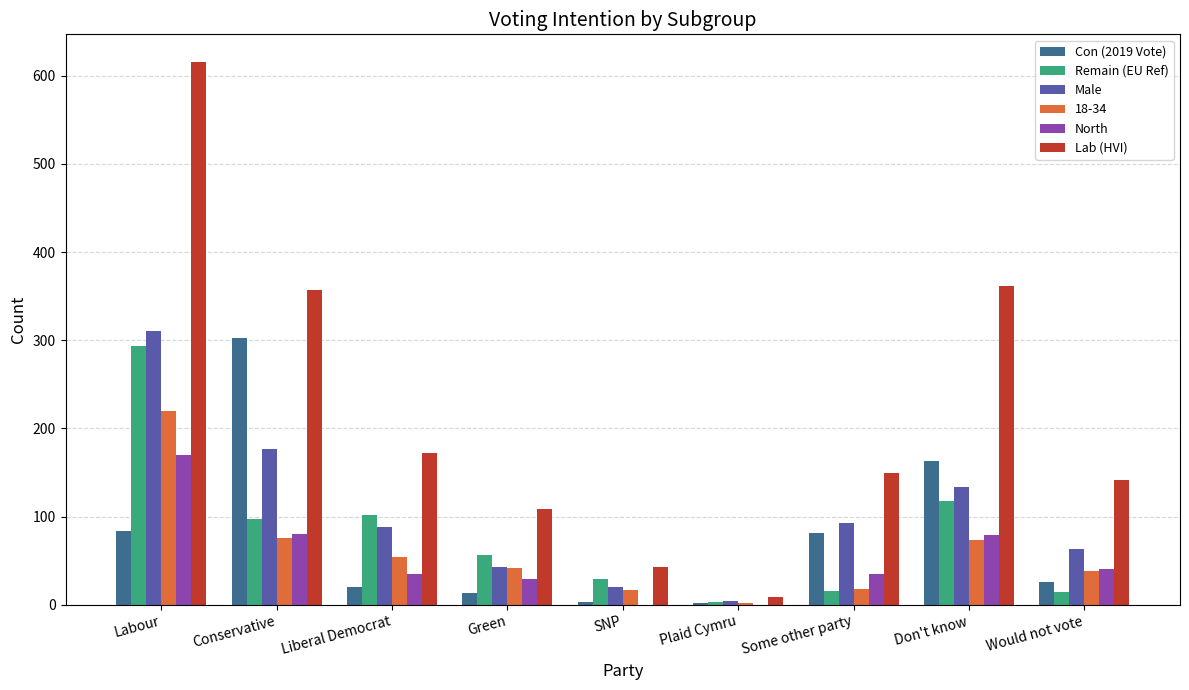

Which series has the largest total across all categories?

Lab (HVI)